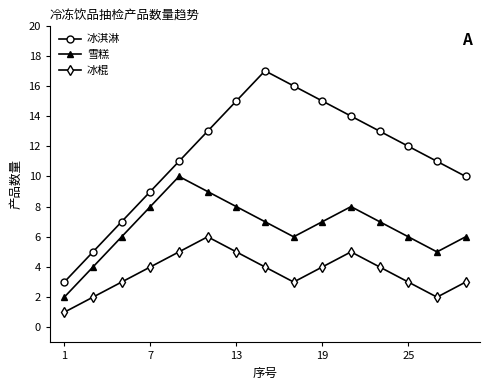

How many lines are shown in the chart?

3